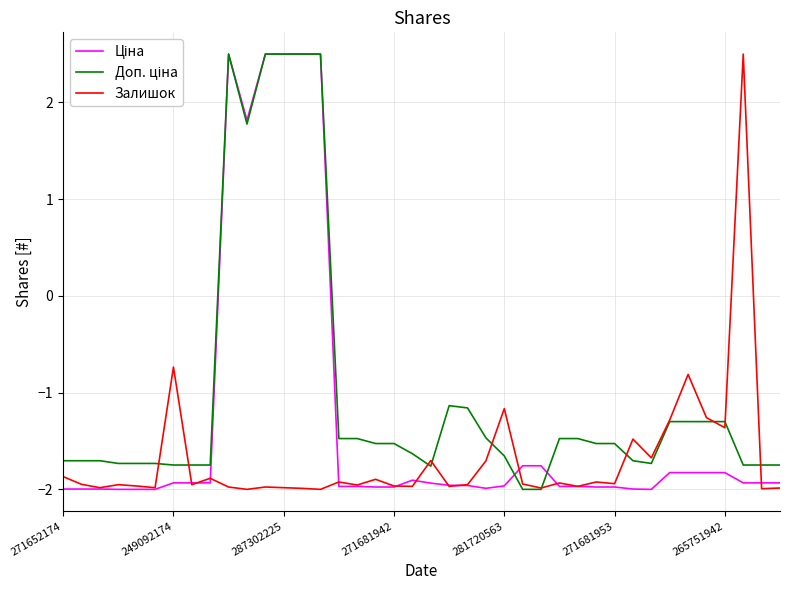

What is the highest value of the Залишок series?

2.5